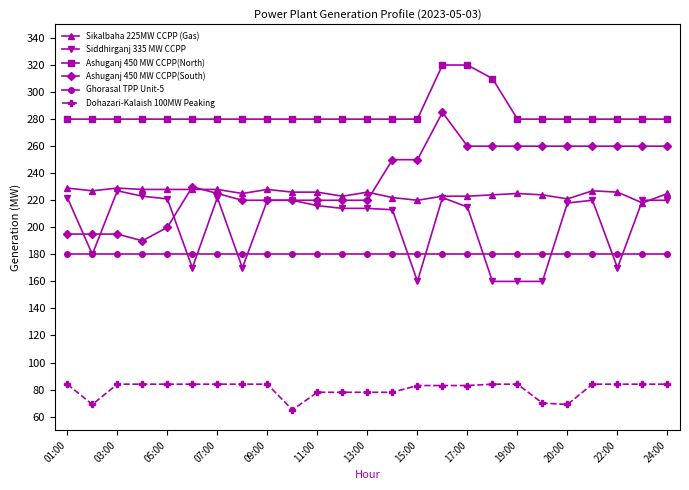

True or false: Siddhirganj 335 MW CCPP and Dohazari-Kalaish 100MW Peaking cross at least once.

False